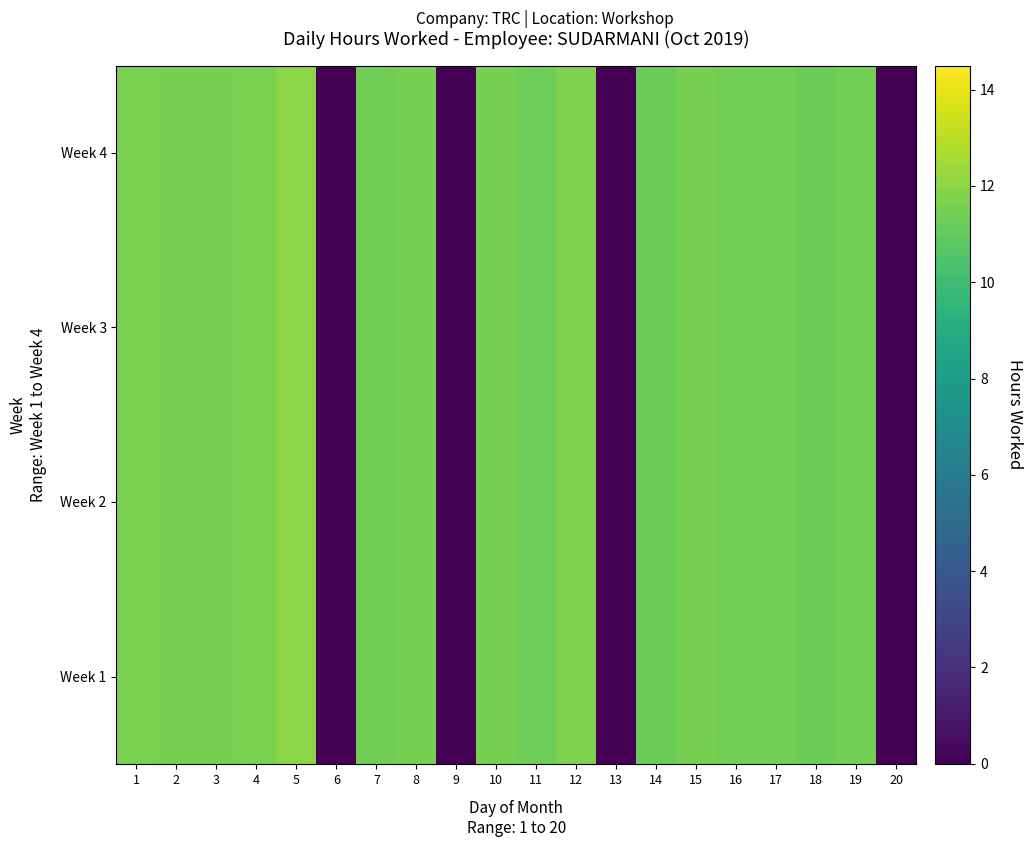

Reading left to right, what are all the values shown in this chart?

Week 4: 1=11.6	2=11.5	3=11.5	4=11.6	5=12.0	6=0.0	7=11.4	8=11.5	9=0.0	10=11.5	11=11.3	12=11.7	13=0.0	14=11.3	15=11.6	16=11.4	17=11.4	18=11.2	19=11.4	20=0.0
Week 3: 1=11.6	2=11.5	3=11.5	4=11.6	5=12.0	6=0.0	7=11.4	8=11.5	9=0.0	10=11.5	11=11.3	12=11.7	13=0.0	14=11.3	15=11.6	16=11.4	17=11.4	18=11.2	19=11.4	20=0.0
Week 2: 1=11.6	2=11.5	3=11.5	4=11.6	5=12.0	6=0.0	7=11.4	8=11.5	9=0.0	10=11.5	11=11.3	12=11.7	13=0.0	14=11.3	15=11.6	16=11.4	17=11.4	18=11.2	19=11.4	20=0.0
Week 1: 1=11.6	2=11.5	3=11.5	4=11.6	5=12.0	6=0.0	7=11.4	8=11.5	9=0.0	10=11.5	11=11.3	12=11.7	13=0.0	14=11.3	15=11.6	16=11.4	17=11.4	18=11.2	19=11.4	20=0.0